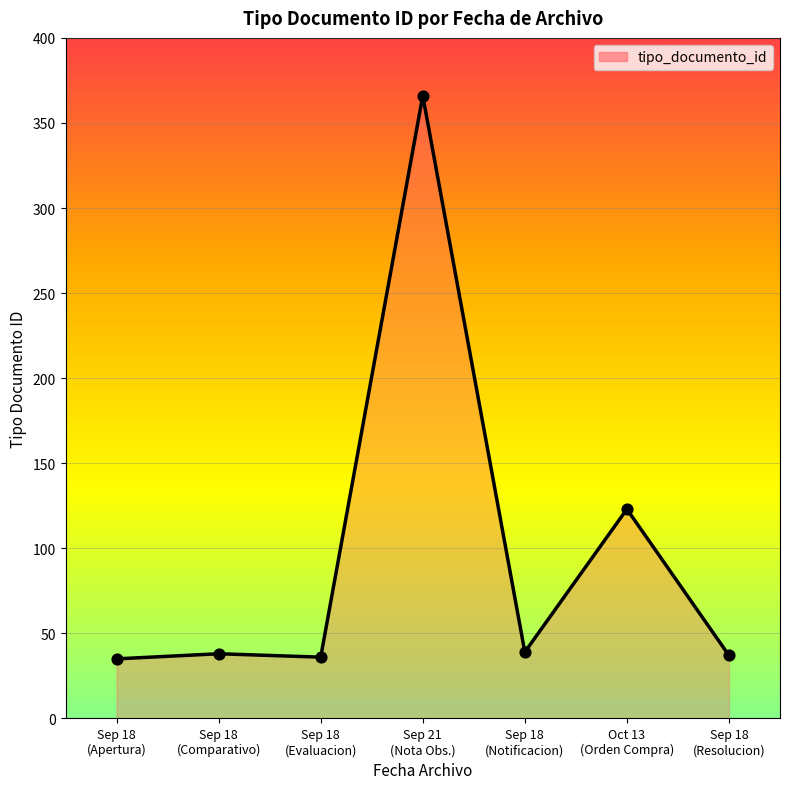

What is the change in value from Sep 18
(Evaluacion) to Sep 18
(Resolucion)?

+1